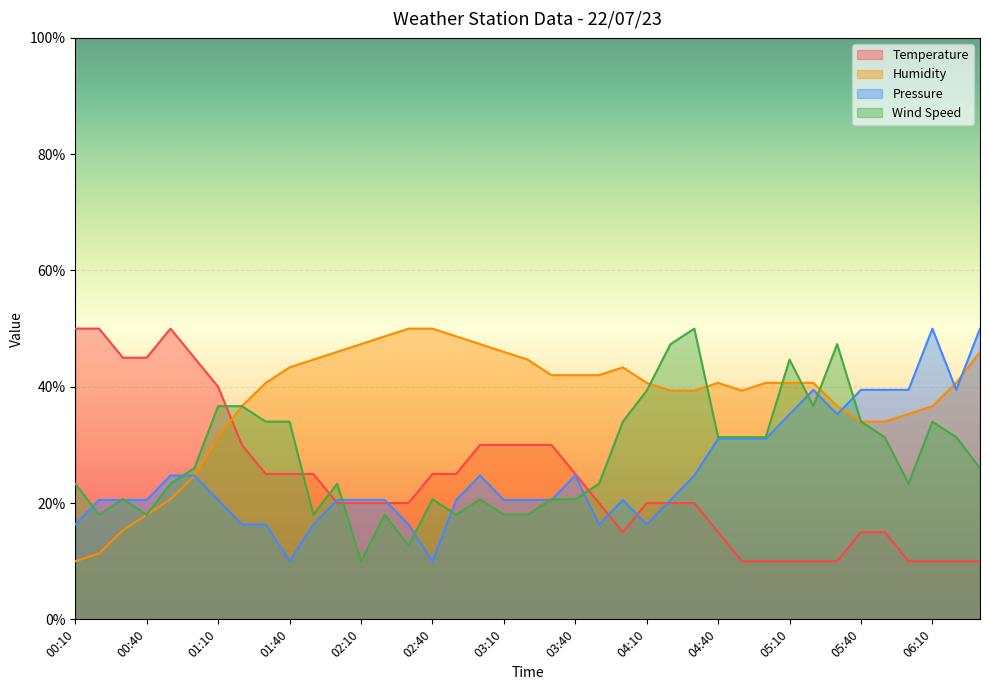

True or false: Wind Speed has a value of 31.3 at 05:50.

True